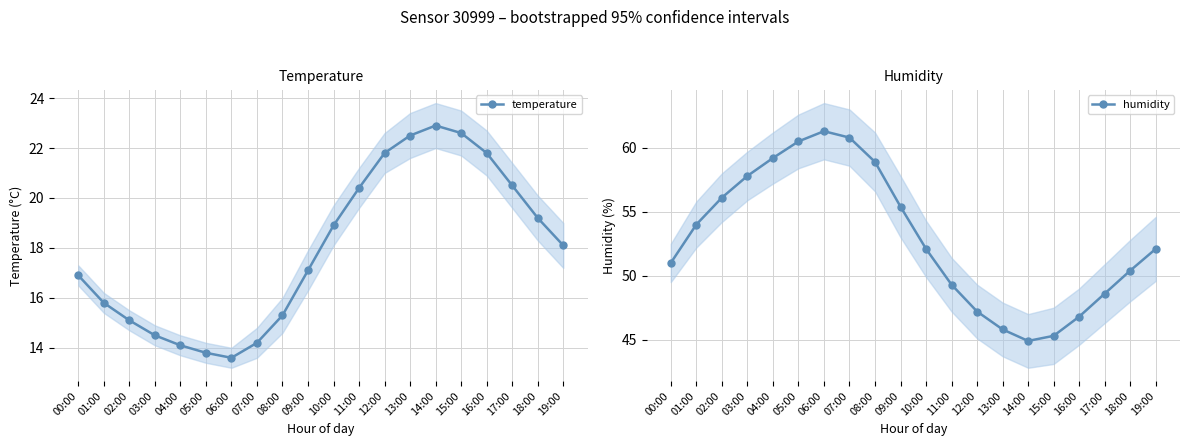

What is the difference between the maximum and minimum values in the humidity series?

16.4